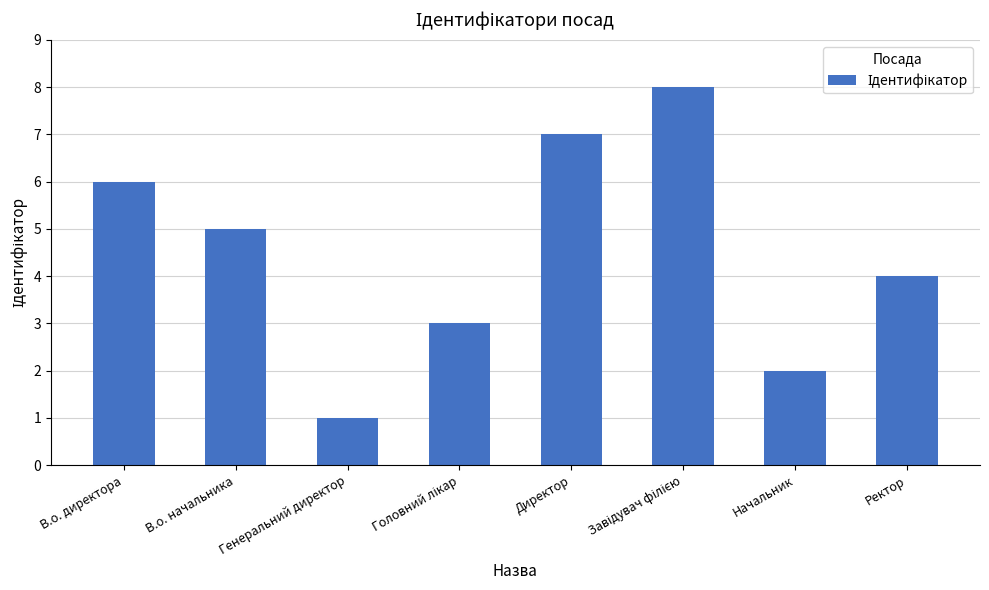

How many data points are less than 5?

4